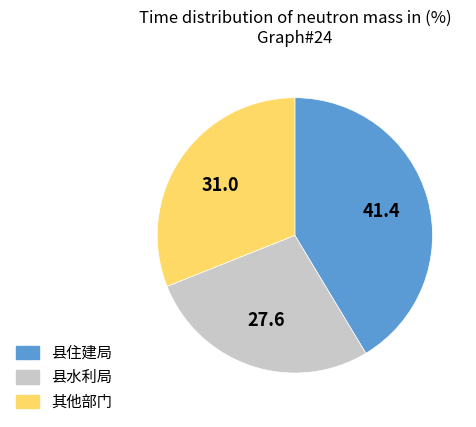

Is there any slice that represents more than half of the pie?

No